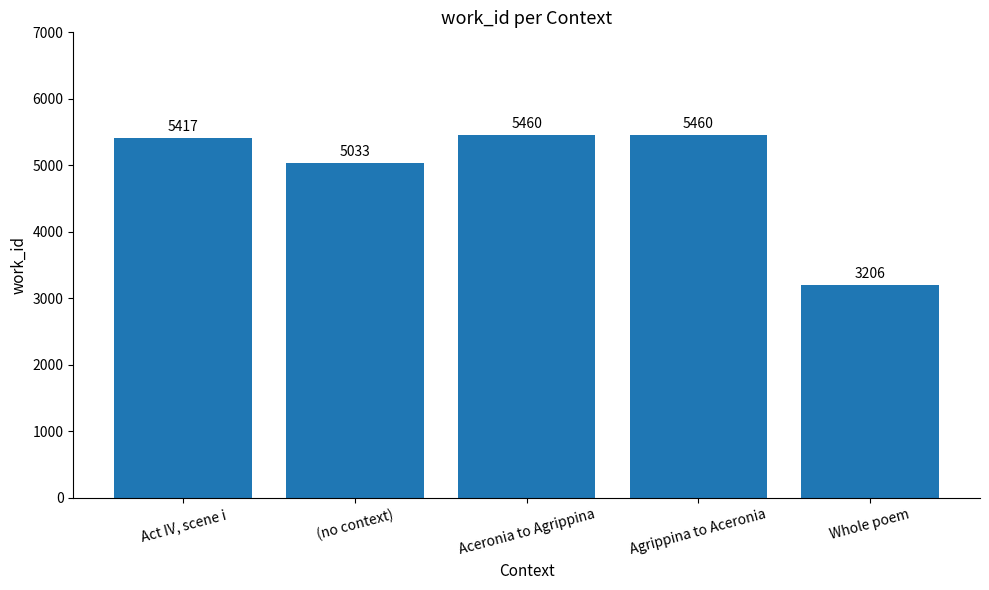

What is the sum of the values at Whole poem and Agrippina to Aceronia?

8666